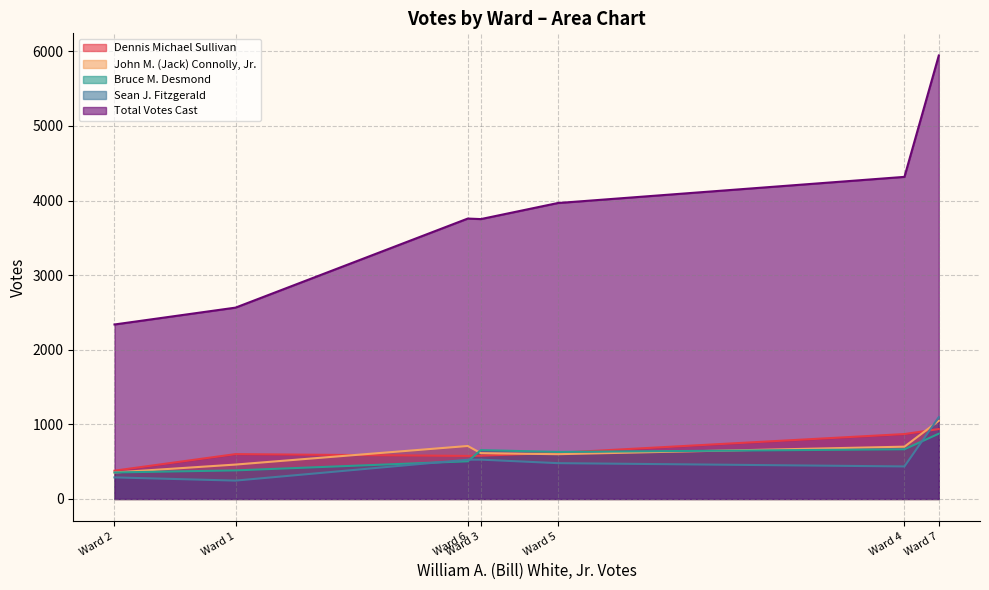

How many distinct data groups are displayed?

5